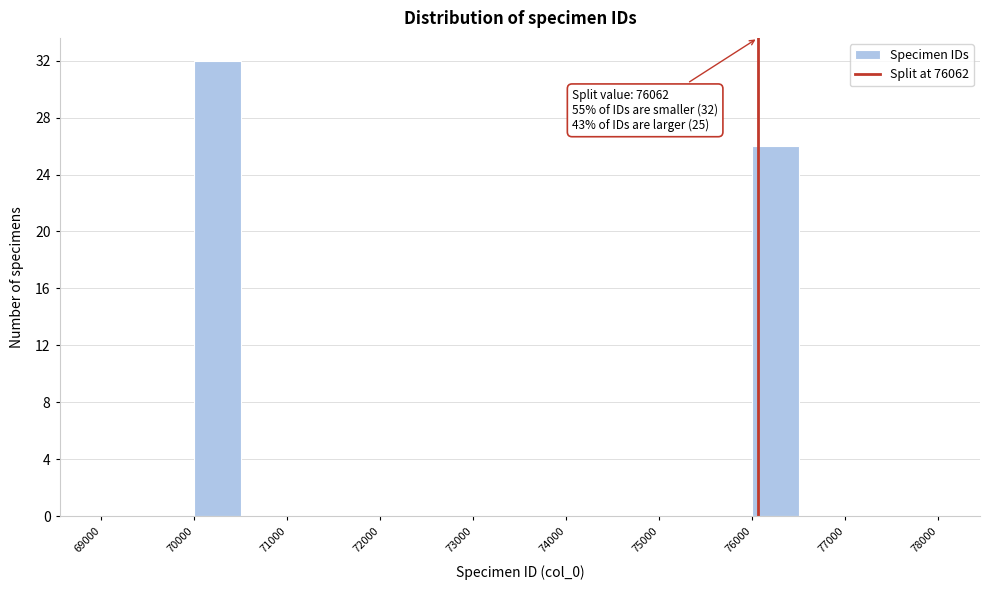

Over which range of the x-axis is the bar tallest?

70000 to 70500